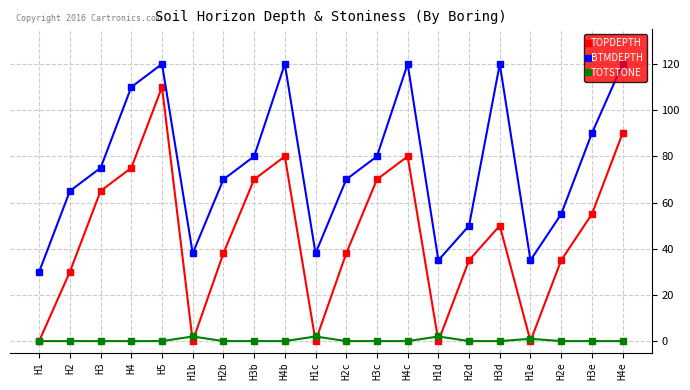

List the series in order of their peak value, highest first.

BTMDEPTH, TOPDEPTH, TOTSTONE